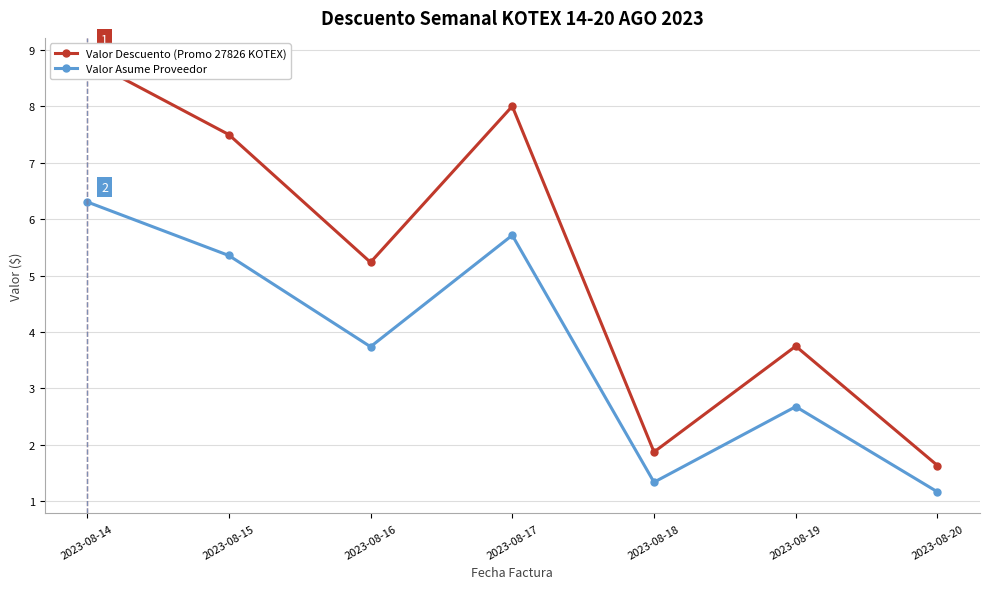

Where is the first local maximum for Valor Asume Proveedor?

2023-08-17